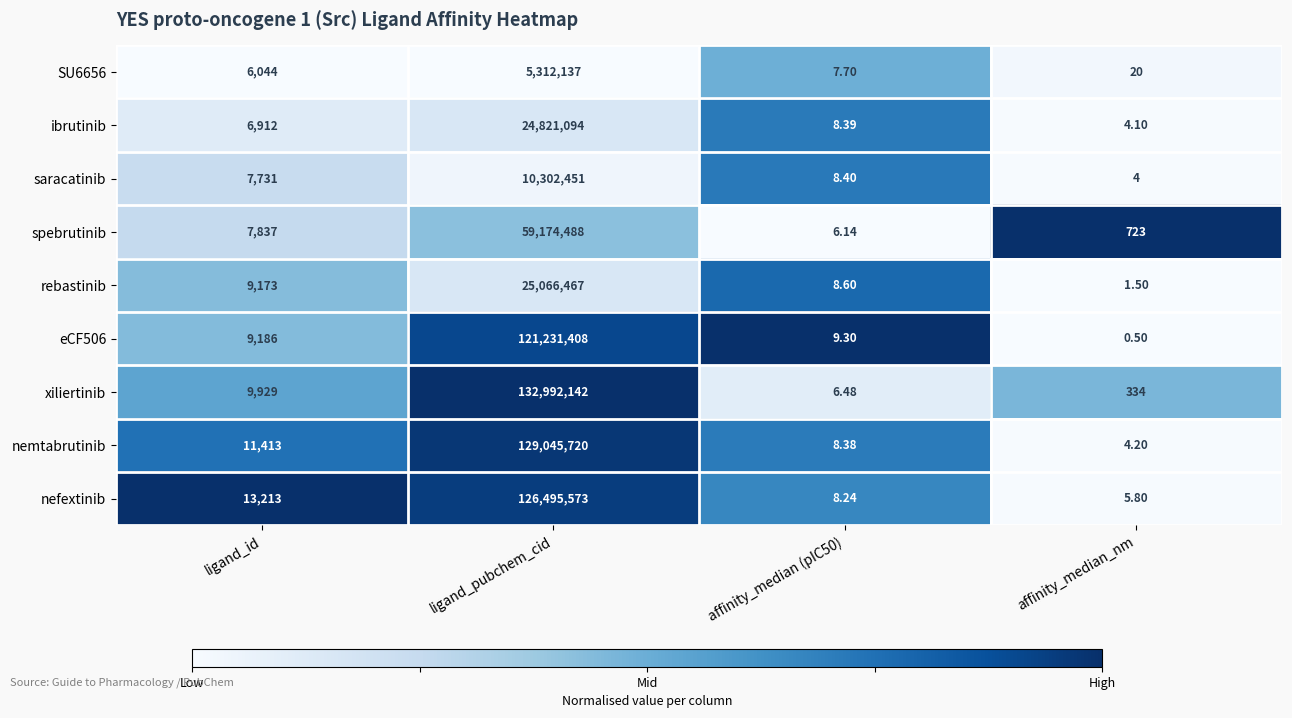

Which series has the largest total across all categories?

xiliertinib